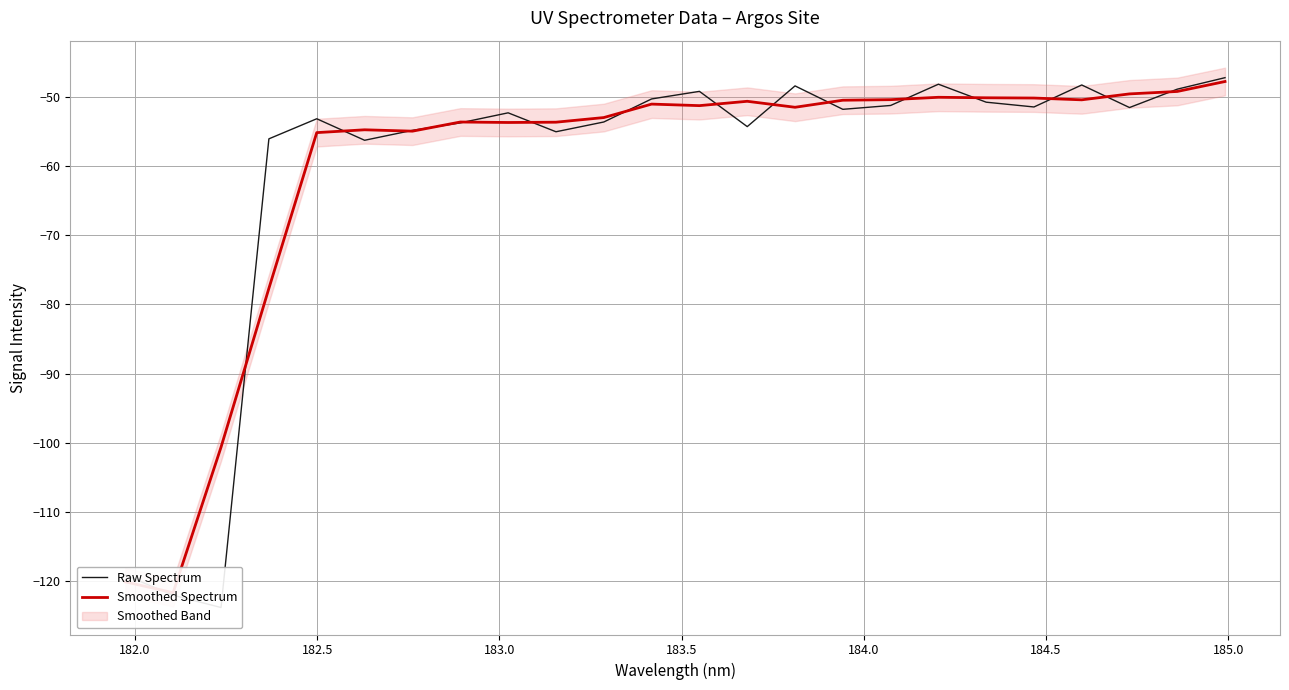

How many values in the Smoothed Spectrum series exceed -51?

10